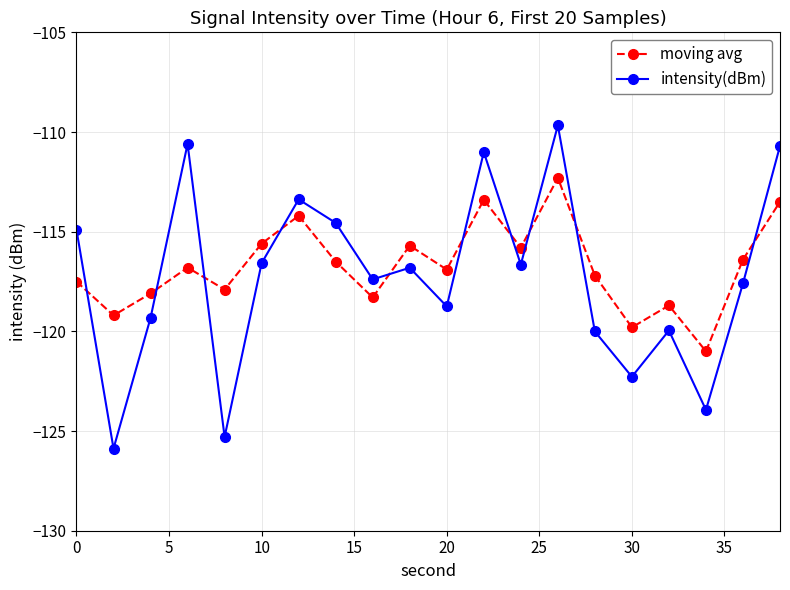

What is the difference between the maximum and second lowest values in the moving avg series?

7.5